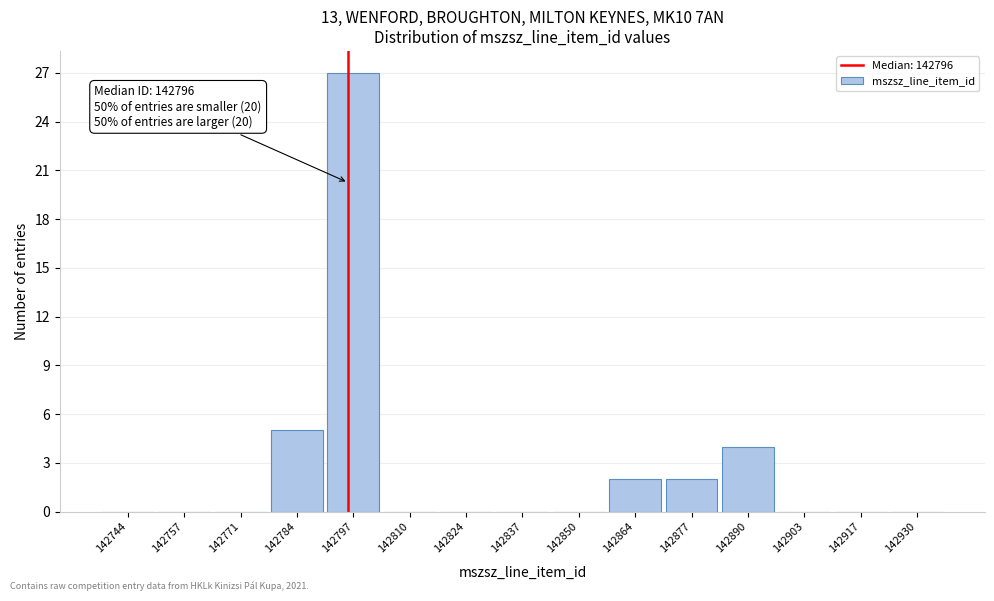

Over which range of the x-axis is the bar tallest?

142792 to 142804